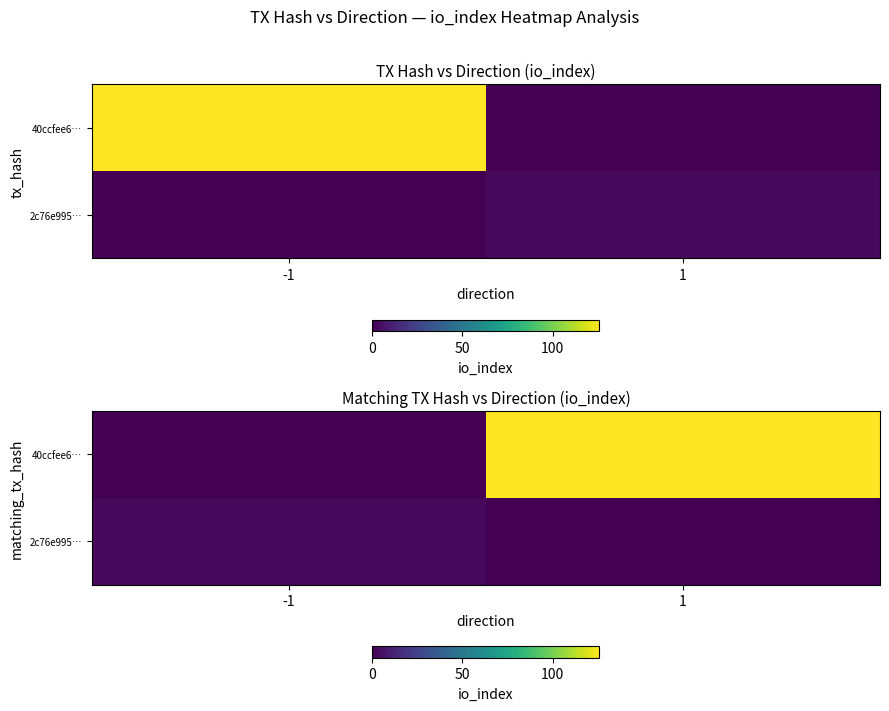

The 2c76e995… series shows 0 at 1. True or false?

True